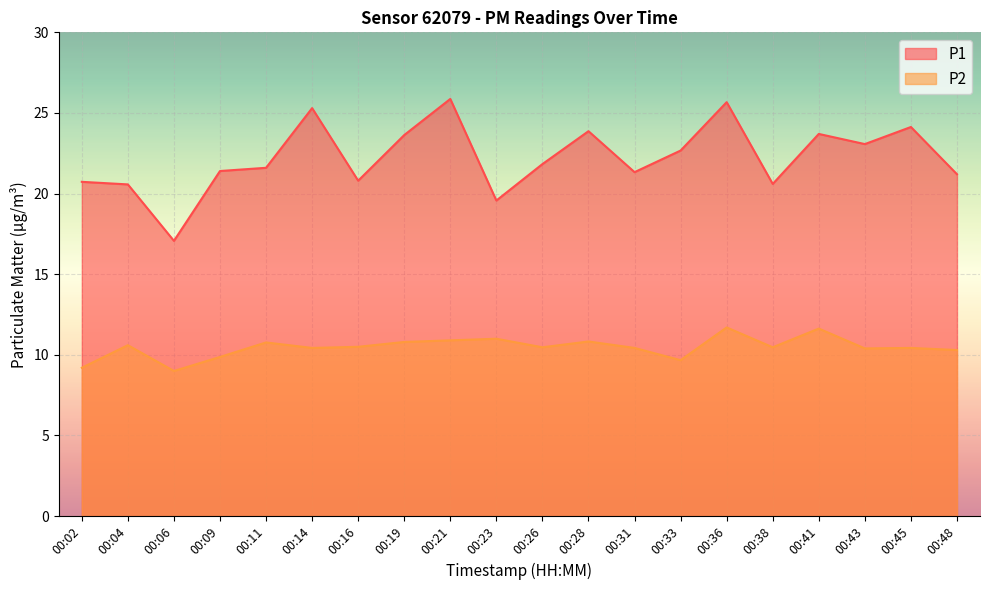

True or false: P2 has a value of 5.6 at 00:11.

False